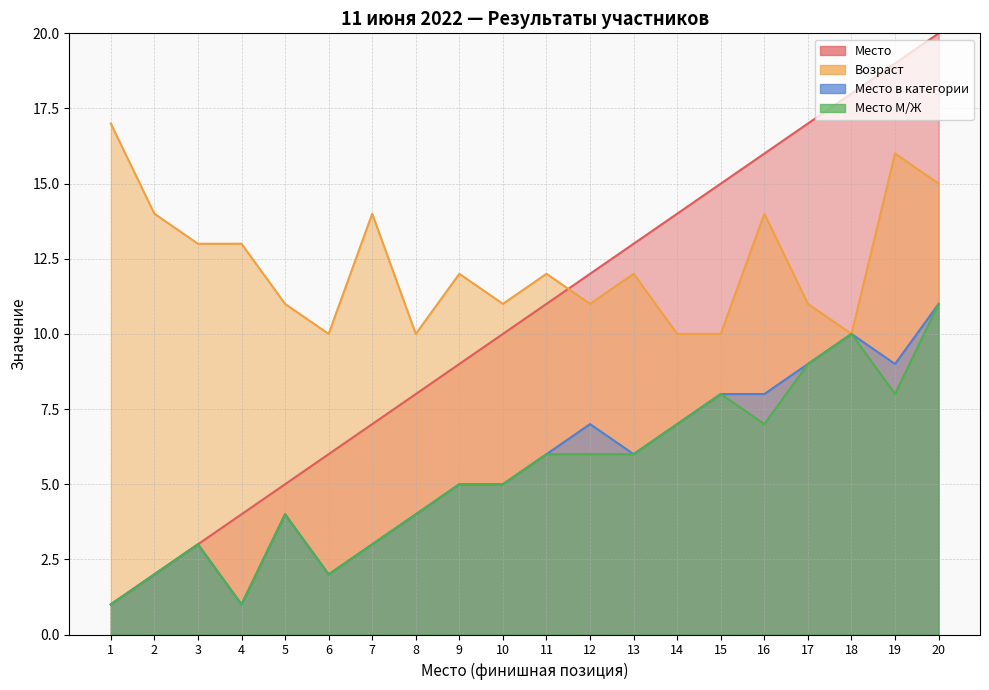

What is the value of the Возраст point at the 19th from the left?

16